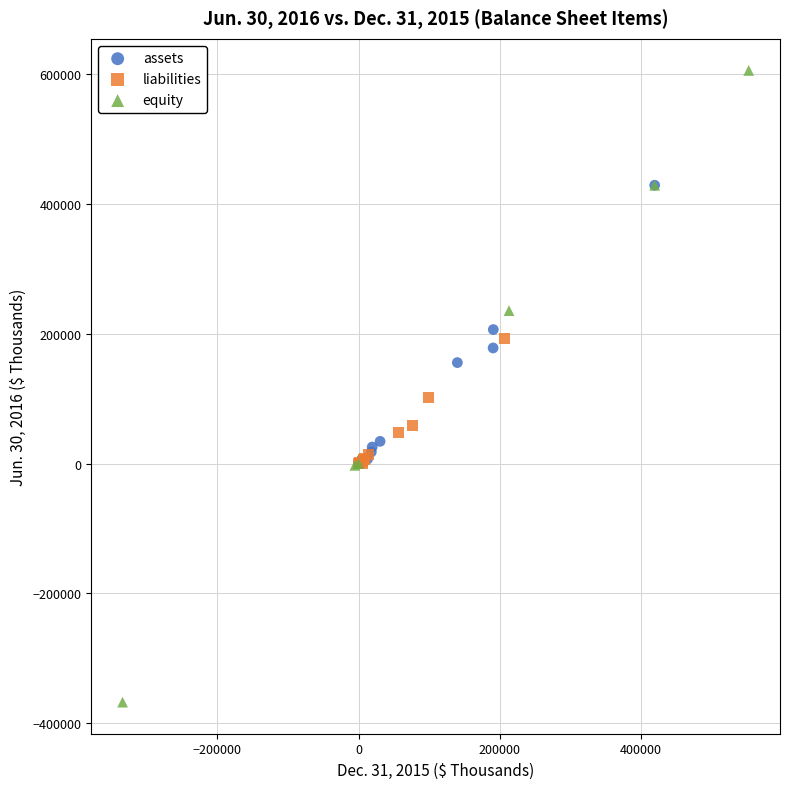

Which series contains the highest Y value?

equity